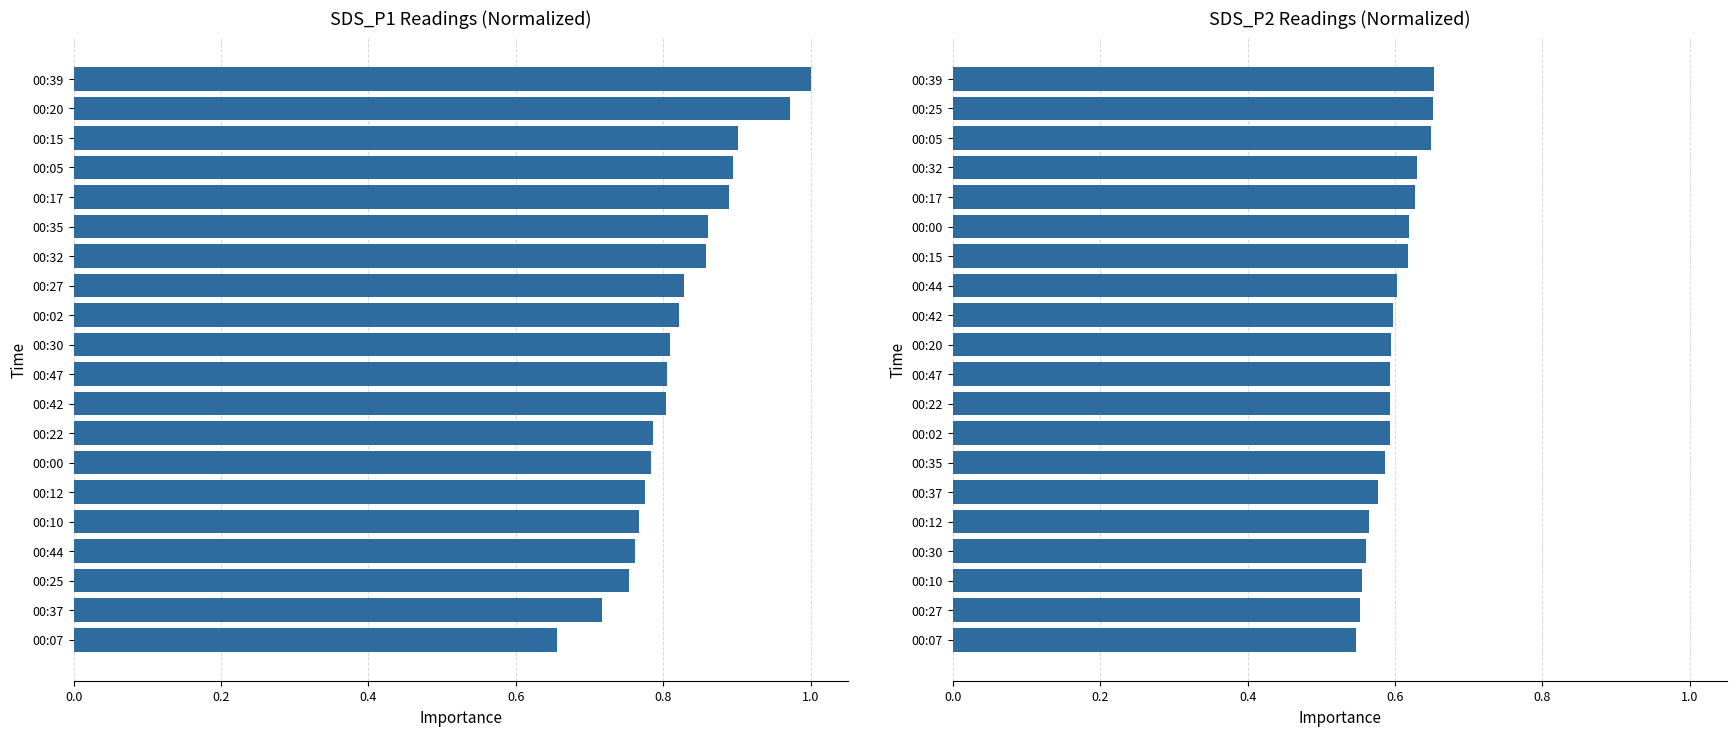

What are all the series names shown in the legend?

SDS_P1, SDS_P2